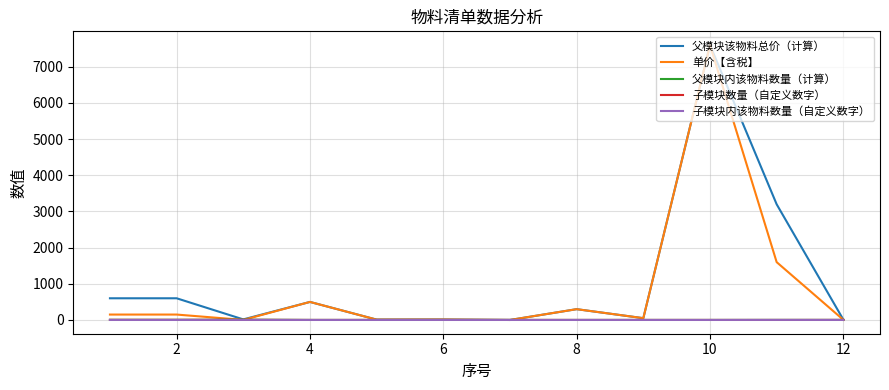

At how many categories does at least one series exceed 141?

6